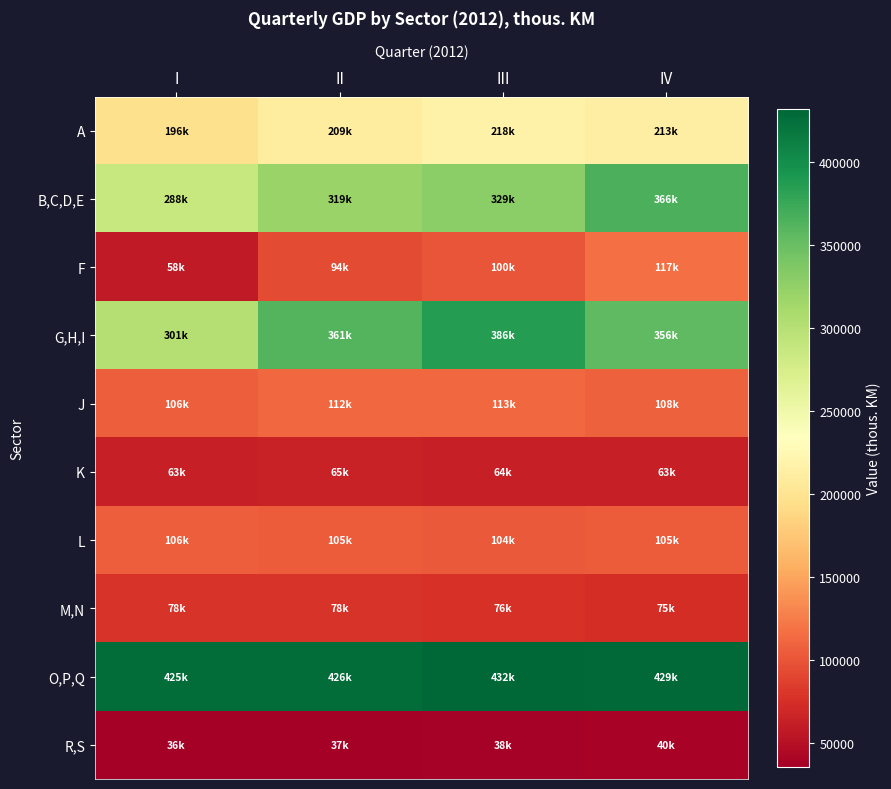

What is the difference between the highest and lowest values at IV?

388888.6